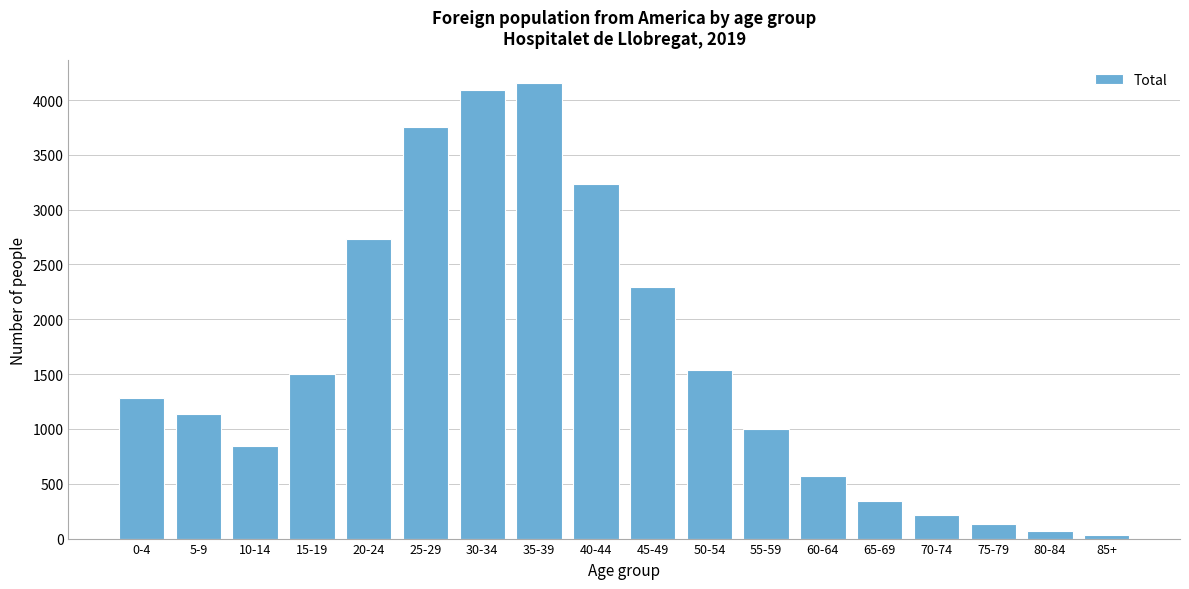

Reading right to left, extract all data points from this chart.

85+=33	80-84=68	75-79=130	70-74=214	65-69=347	60-64=569	55-59=1002	50-54=1533	45-49=2297	40-44=3232	35-39=4153	30-34=4091	25-29=3756	20-24=2733	15-19=1499	10-14=841	5-9=1134	0-4=1285